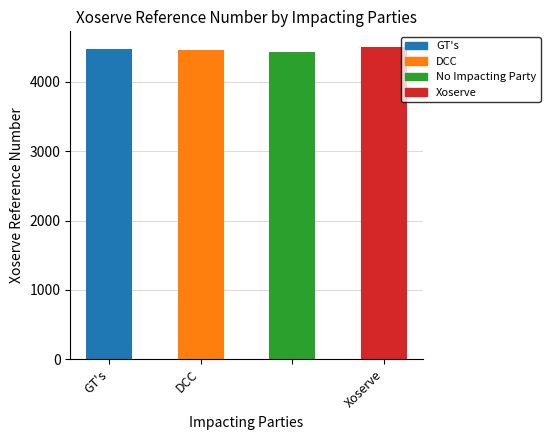

What is the greatest value displayed?

4505